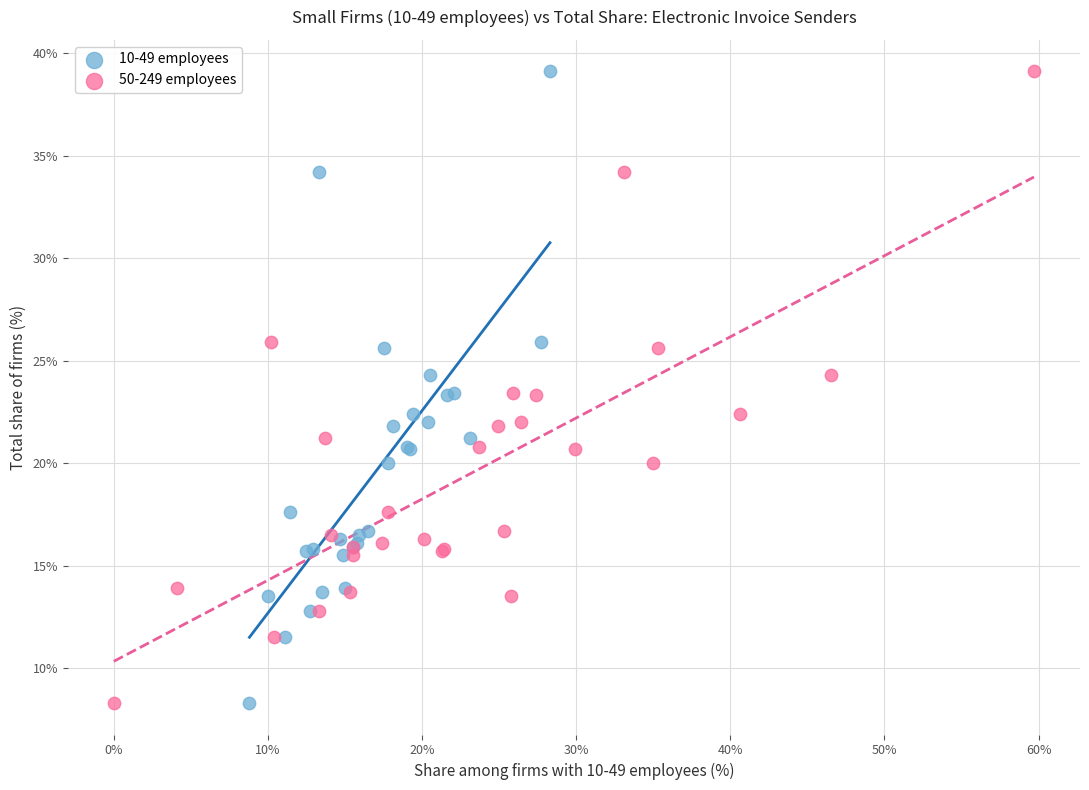

What are all the series names shown in the legend?

10-49 employees, 50-249 employees